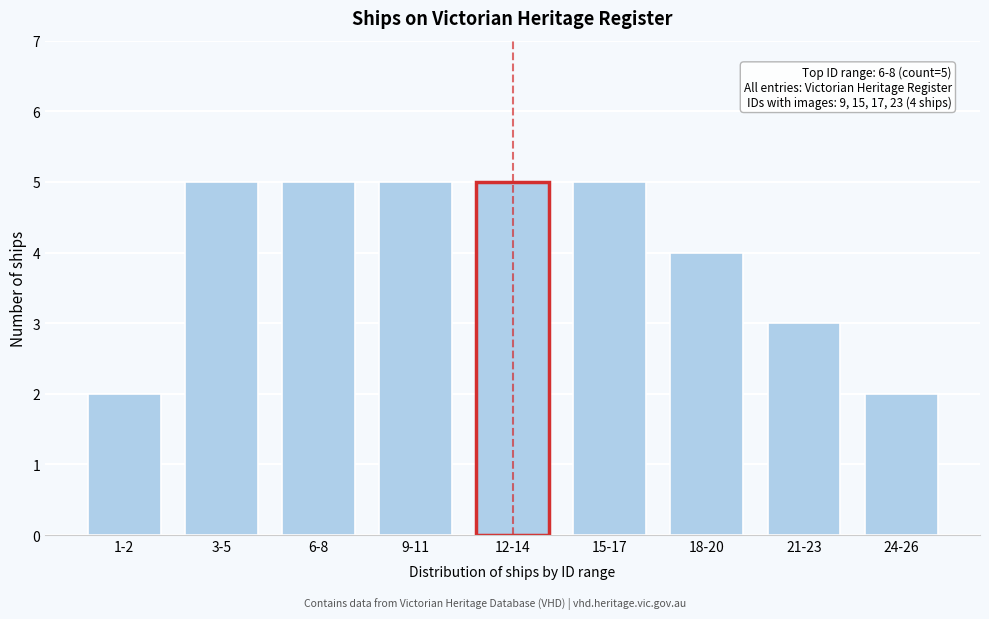

Reading right to left, transcribe all the data shown in this chart.

2	3	4	5	5	5	5	5	2